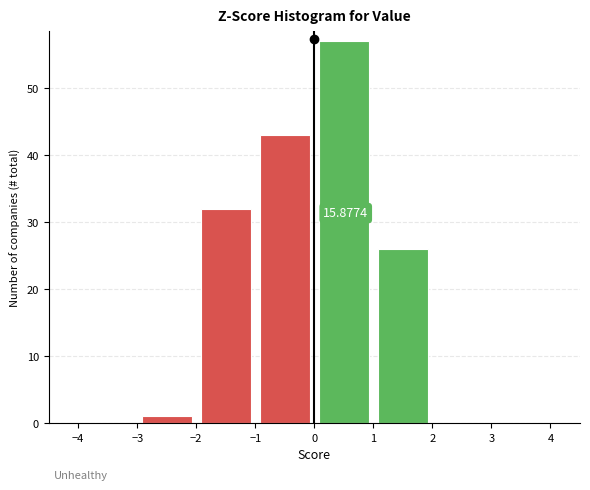

Which range on the x-axis has the tallest bar?

0 to 1